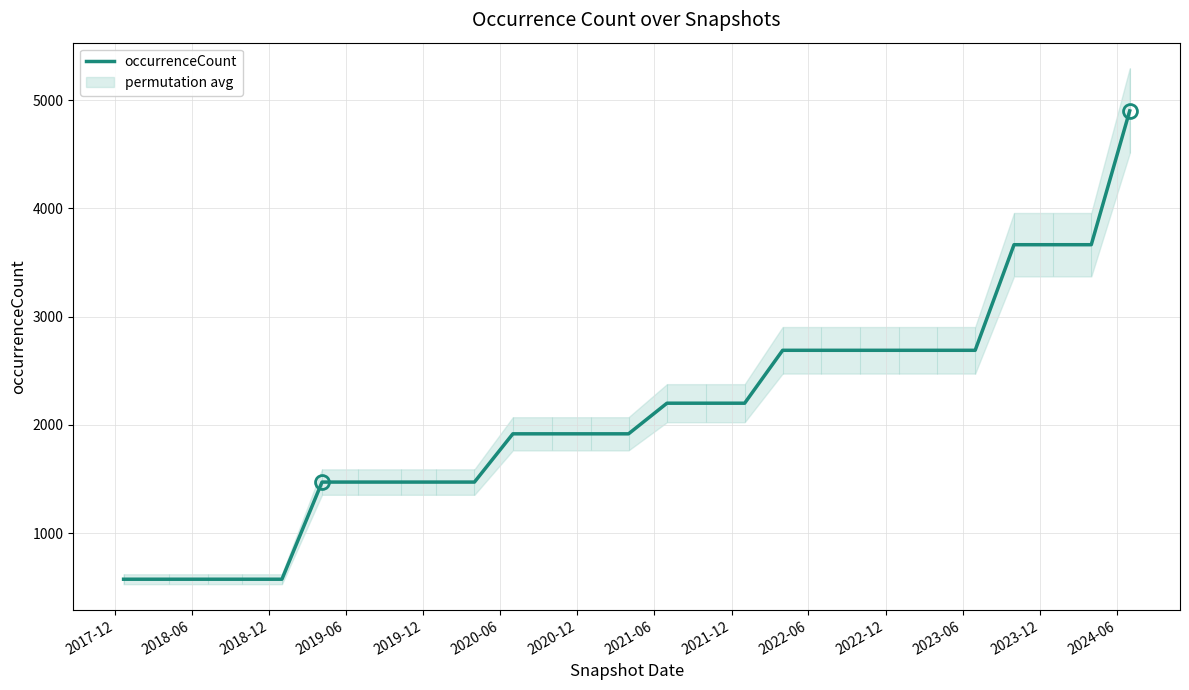

True or false: the data has more than 0 interior local peaks.

False